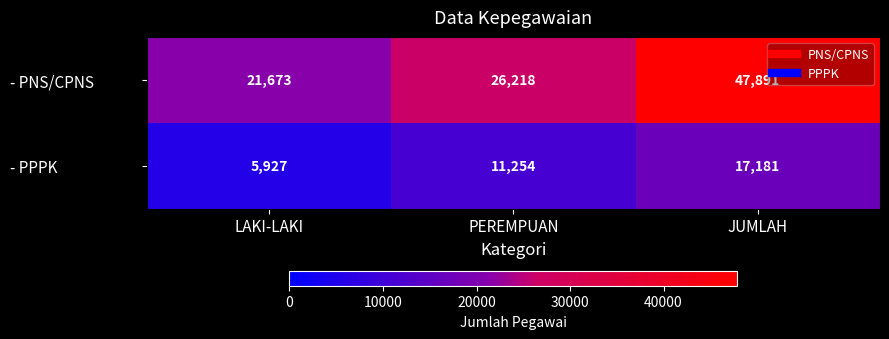

Reading left to right, what are all the values shown in this chart?

- PNS/CPNS: 21673	26218	47891
- PPPK: 5927	11254	17181